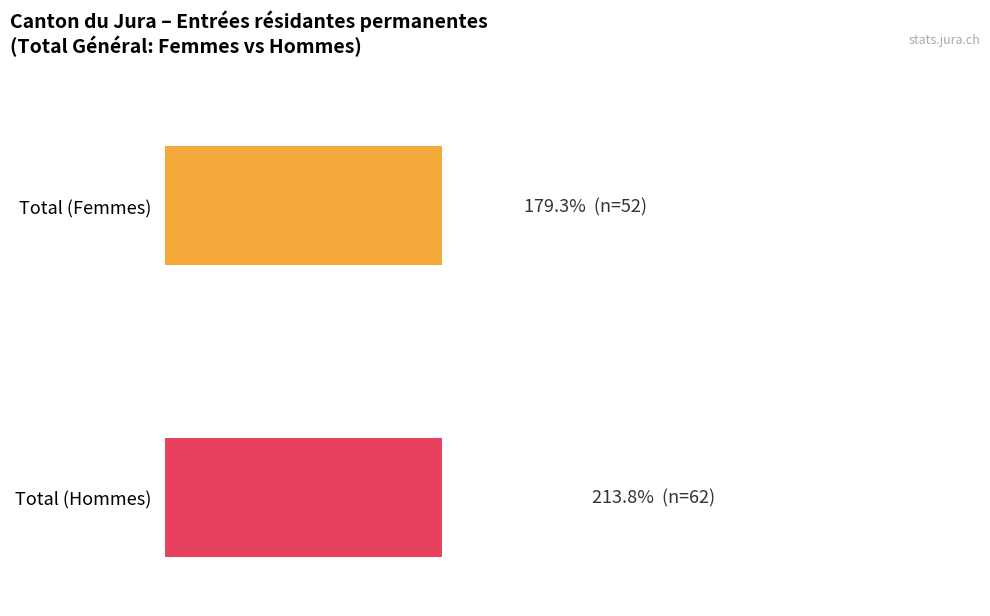

Is it true that Femmes equals 1 at UE-8?

False